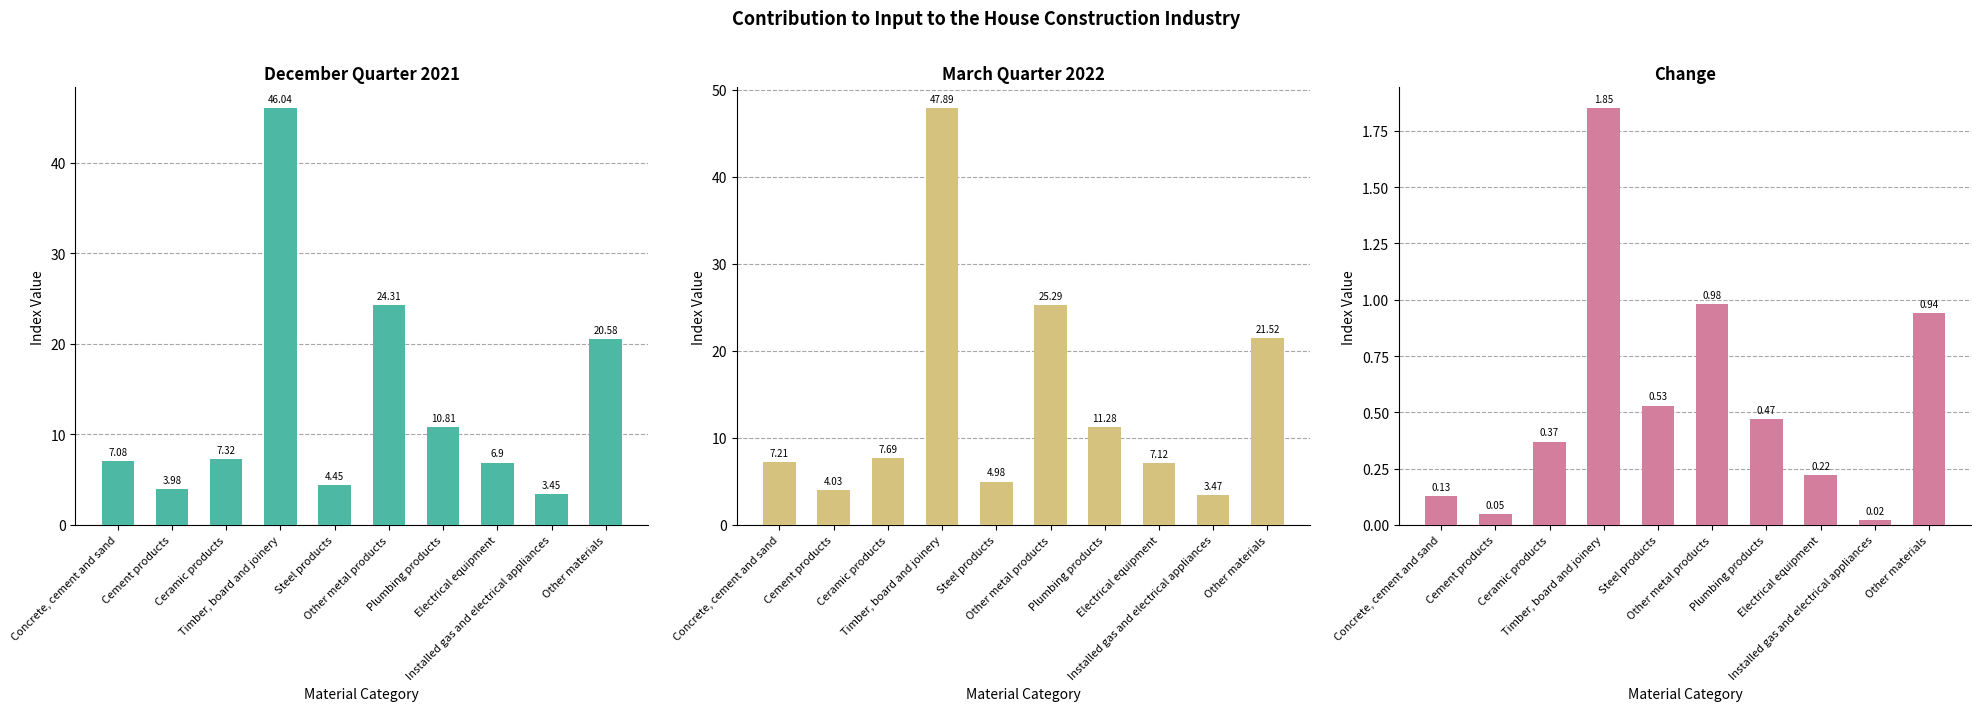

What is the greatest value displayed?

47.9